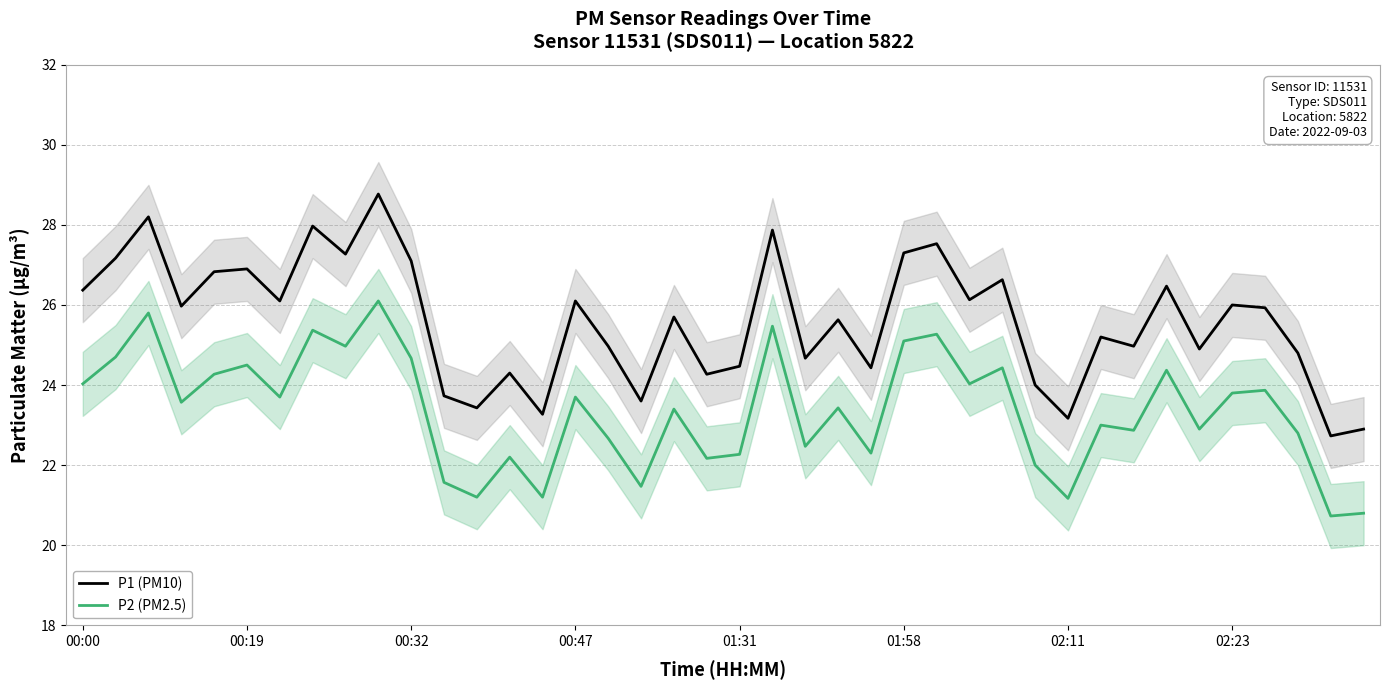

True or false: P2 (PM2.5) and P1 (PM10) intersect in this chart.

False